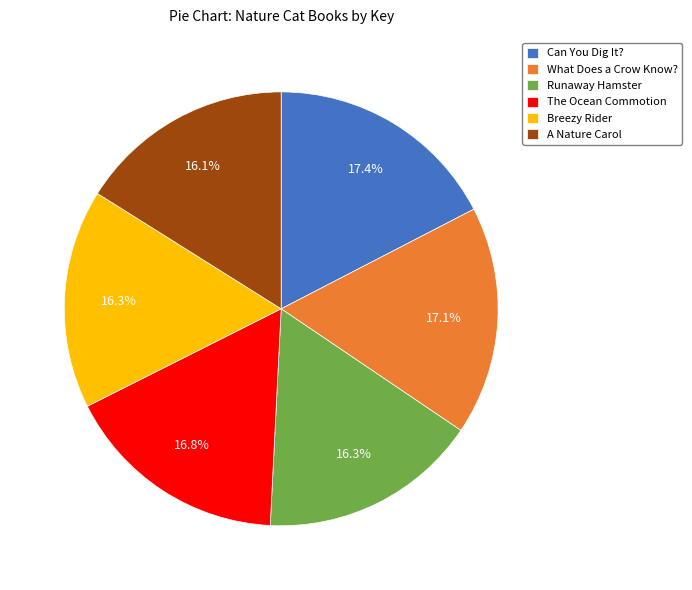

Approximately how many times larger is the value at Can You Dig It? compared to Runaway Hamster?

1.1